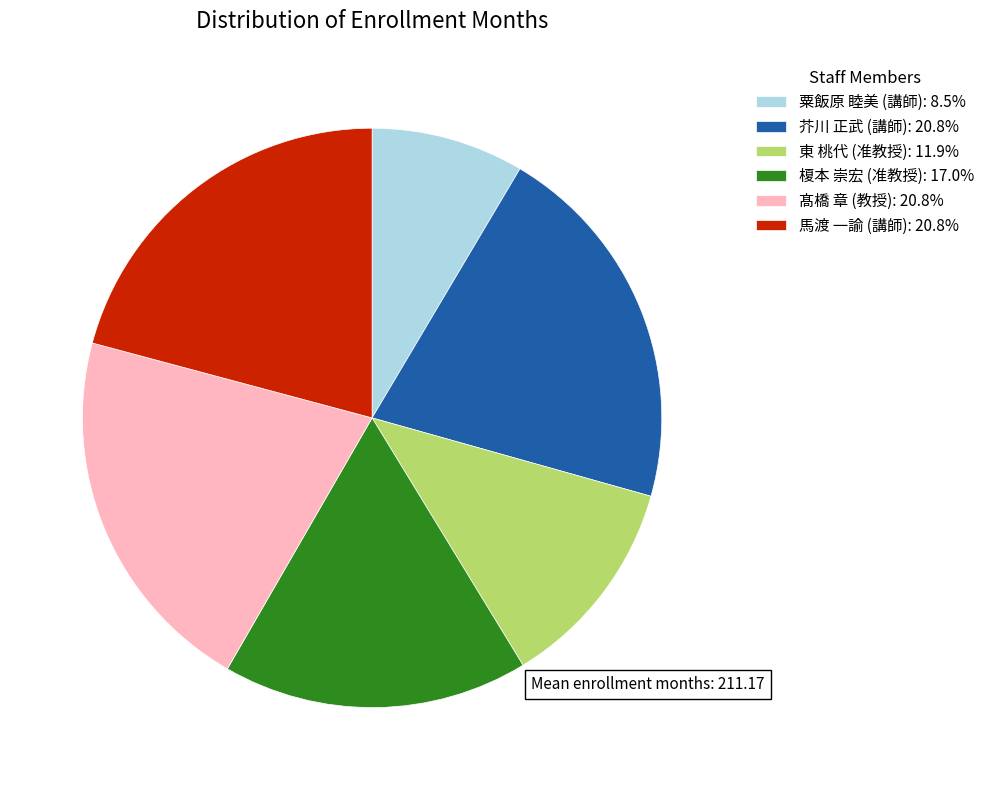

Is 東 桃代 (准教授): 11.9% the majority of the pie?

No